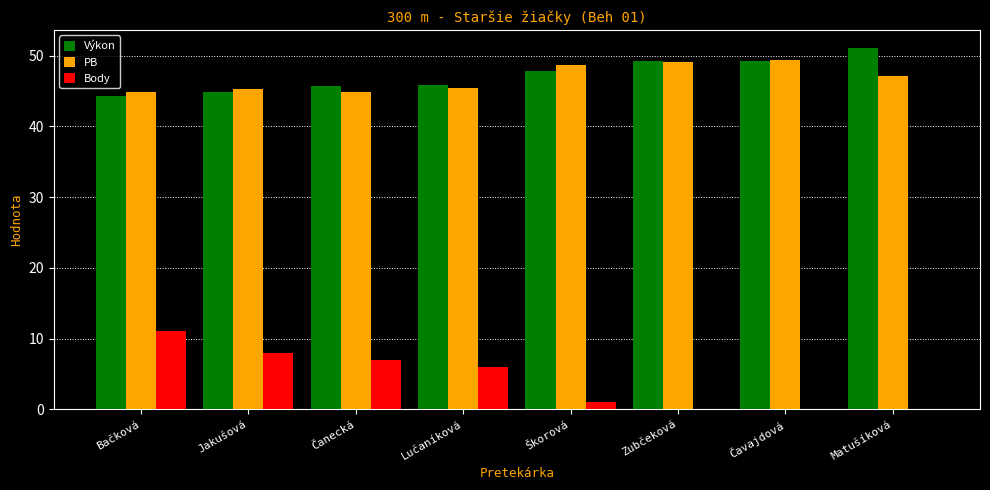

True or false: Body has a value of 11.0 at Bačková.

True